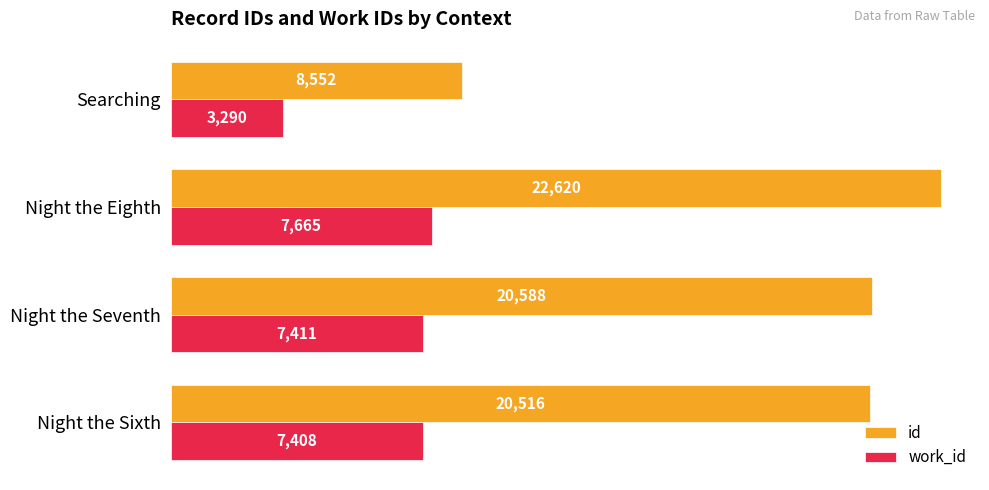

What is the difference between the work_id values at Searching and Night the Eighth?

4375.0